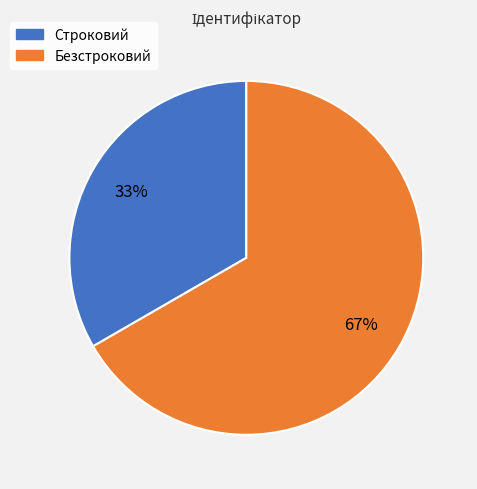

Is it true that Строковий is 21% of the pie?

False